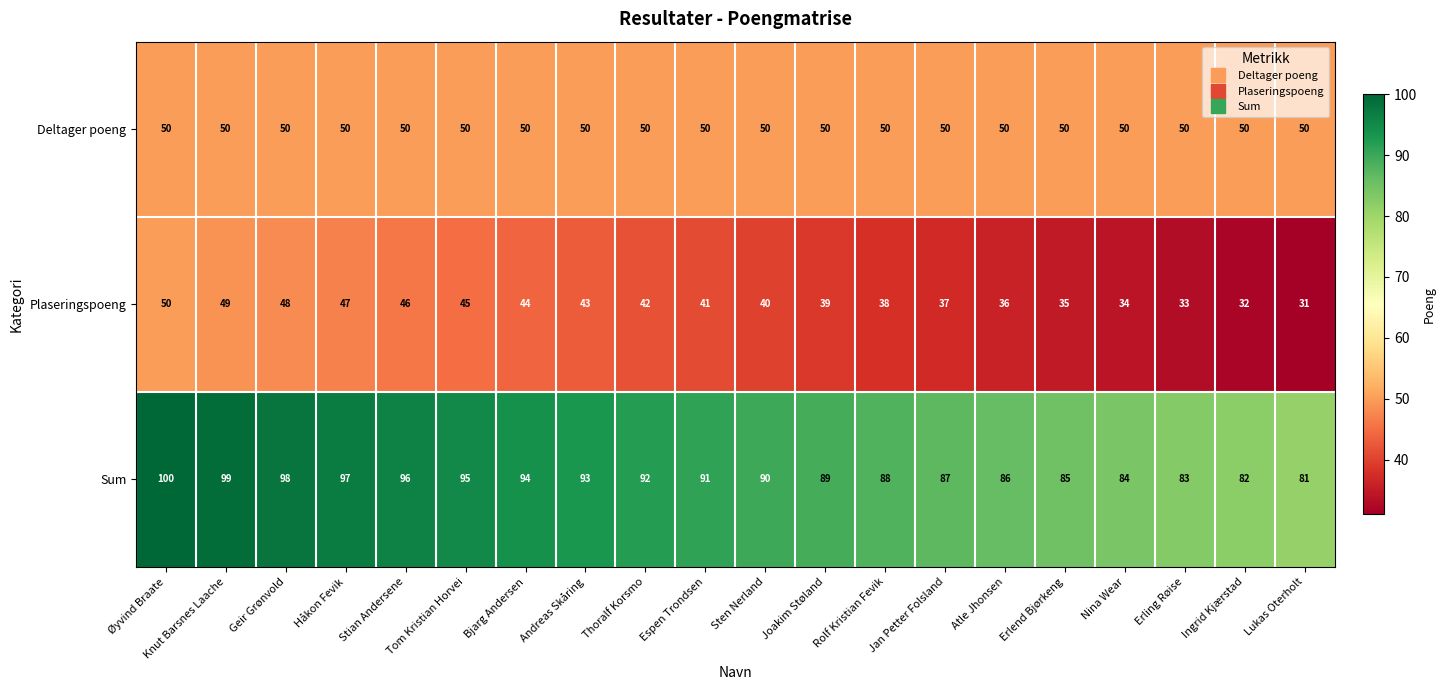

What is the spread (max minus min) of values at Joakim Støland?

50